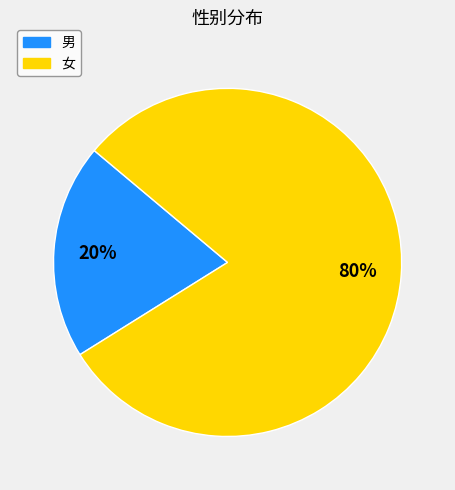

What percentage is the 男 slice, to the nearest percent?

20%